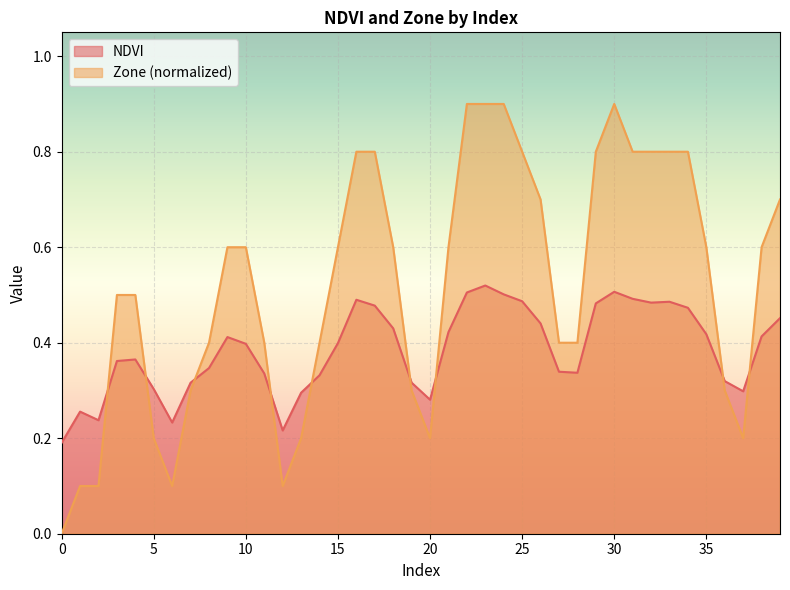

How many data points does each series have?

40